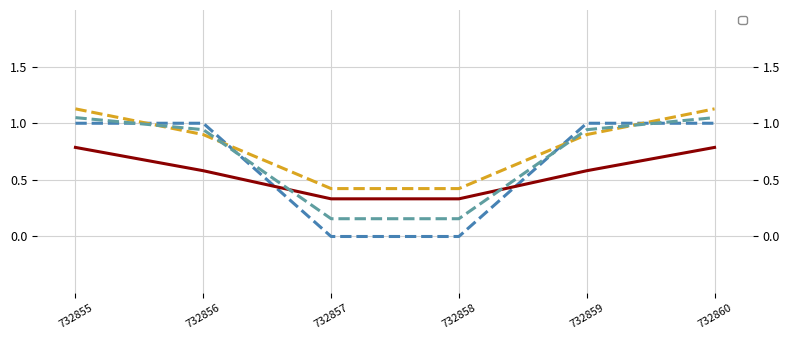

What is the value of the 6th point from the left?

1